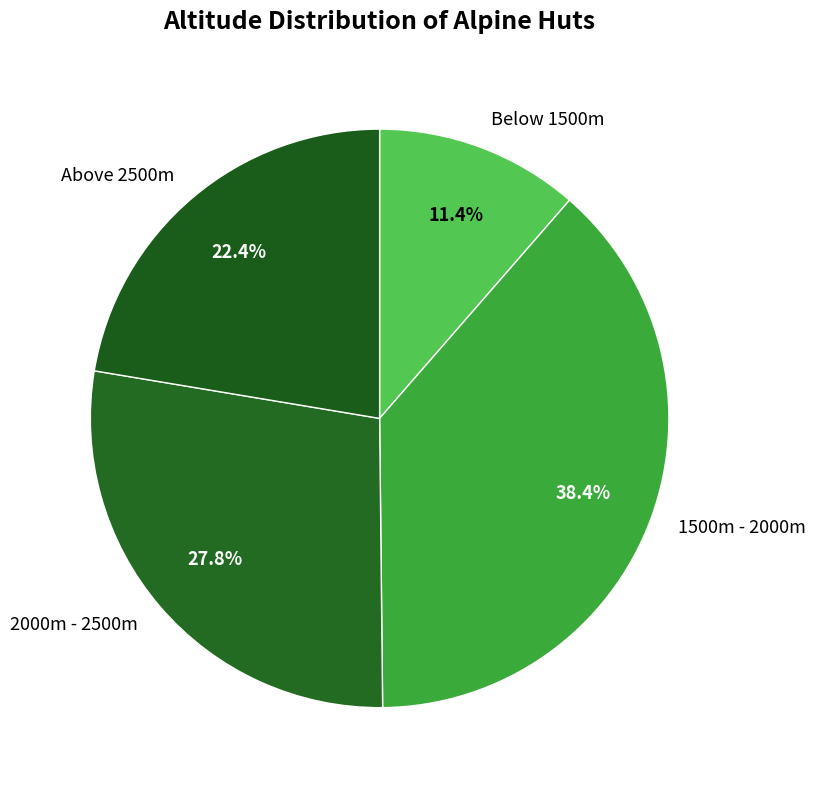

What portion of the pie excludes 1500m - 2000m?

61.6%